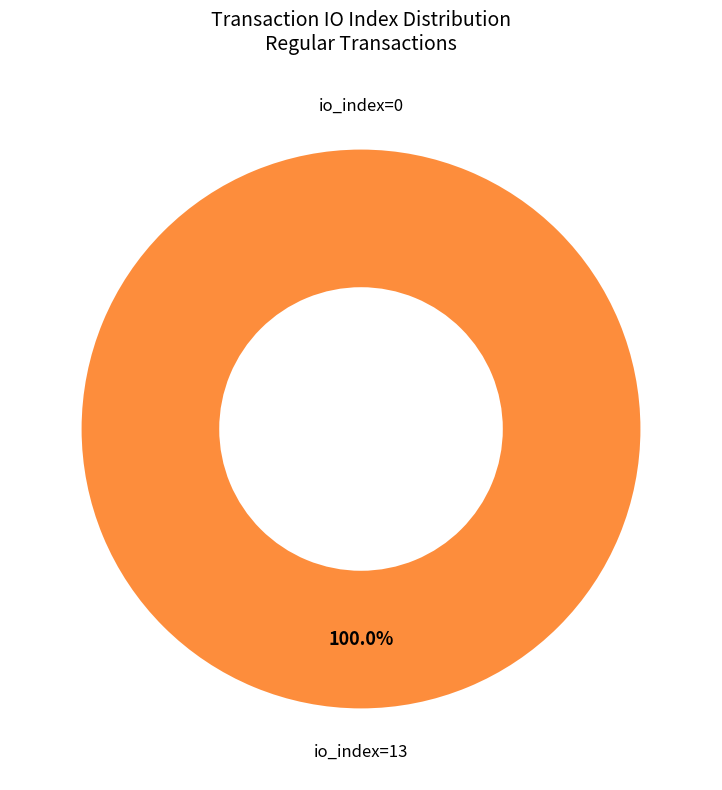

The io_index=0 slice represents 8% of the pie. True or false?

False